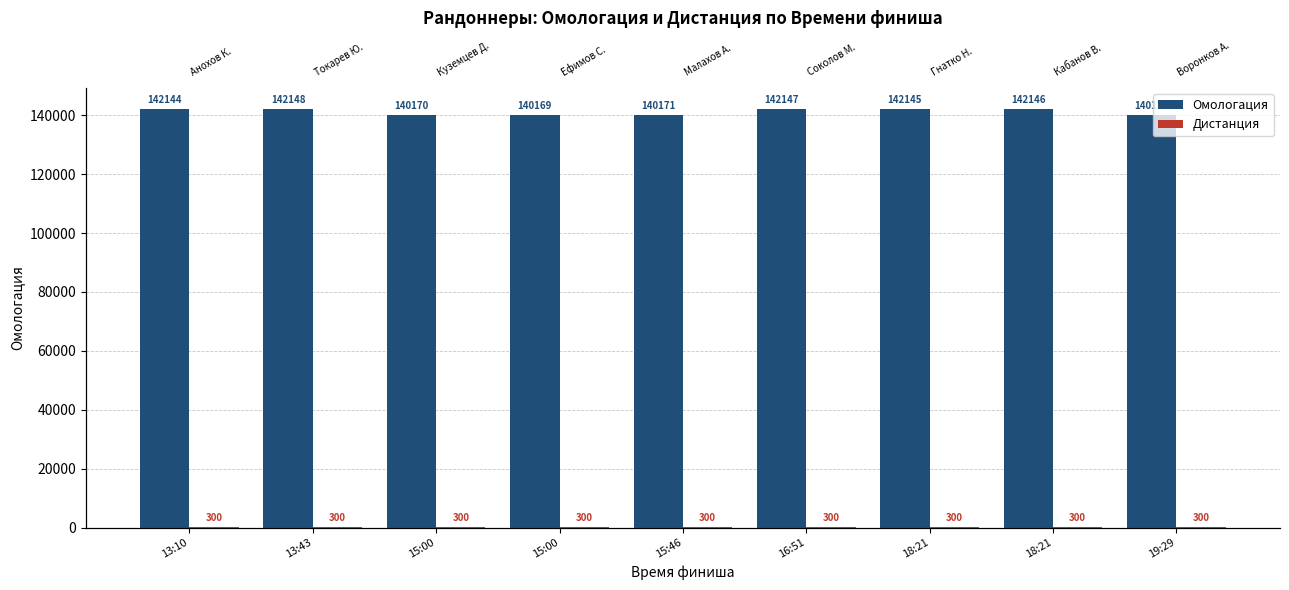

How many distinct data groups are displayed?

2